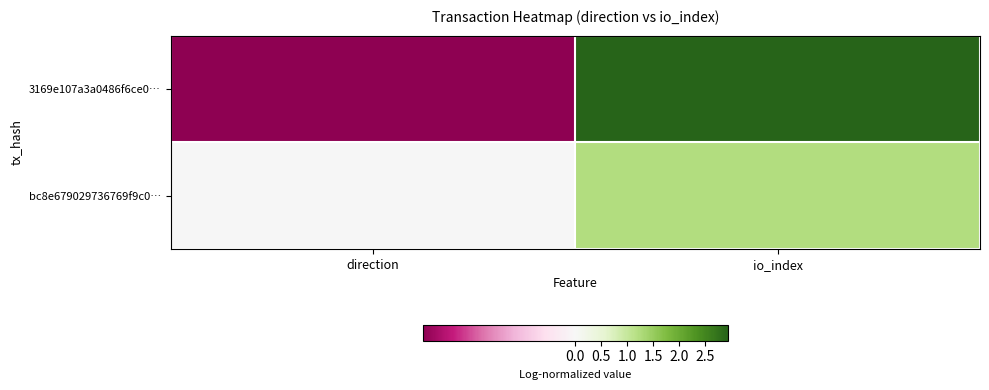

Between io_index and direction, which is larger?

io_index